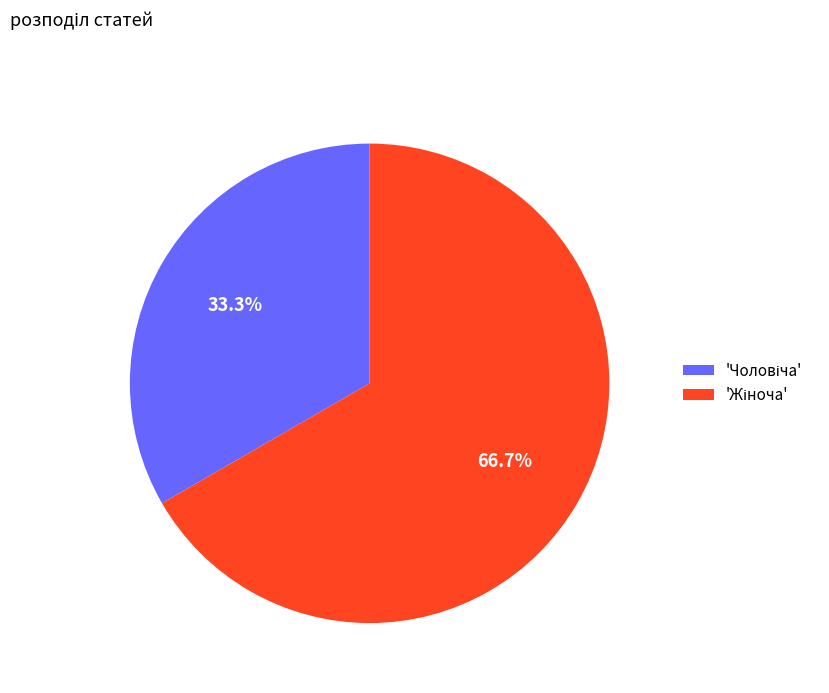

Is there any slice that represents more than half of the pie?

Yes